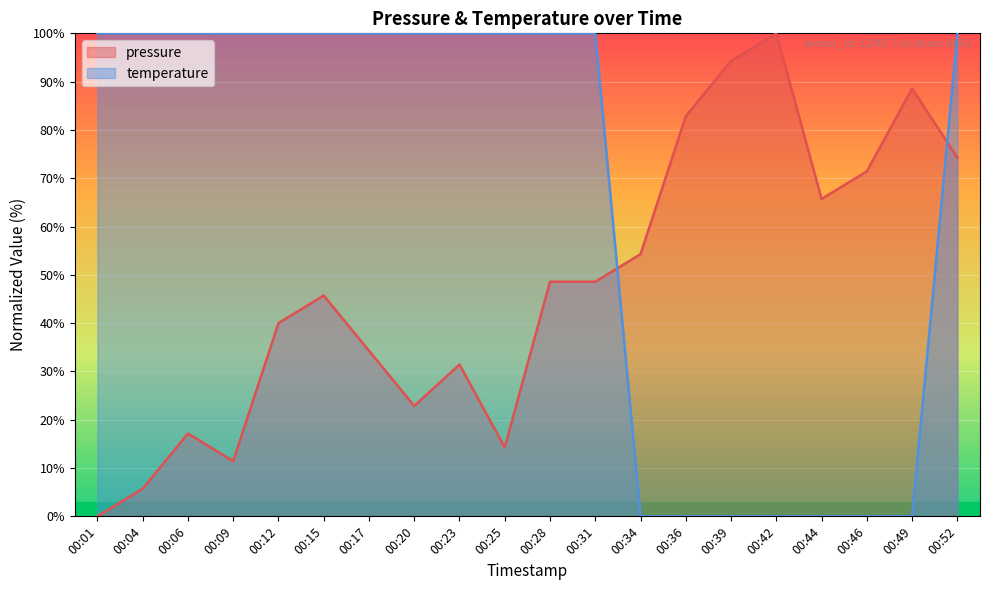

What is the difference between the maximum and minimum values in the pressure series?

100.0